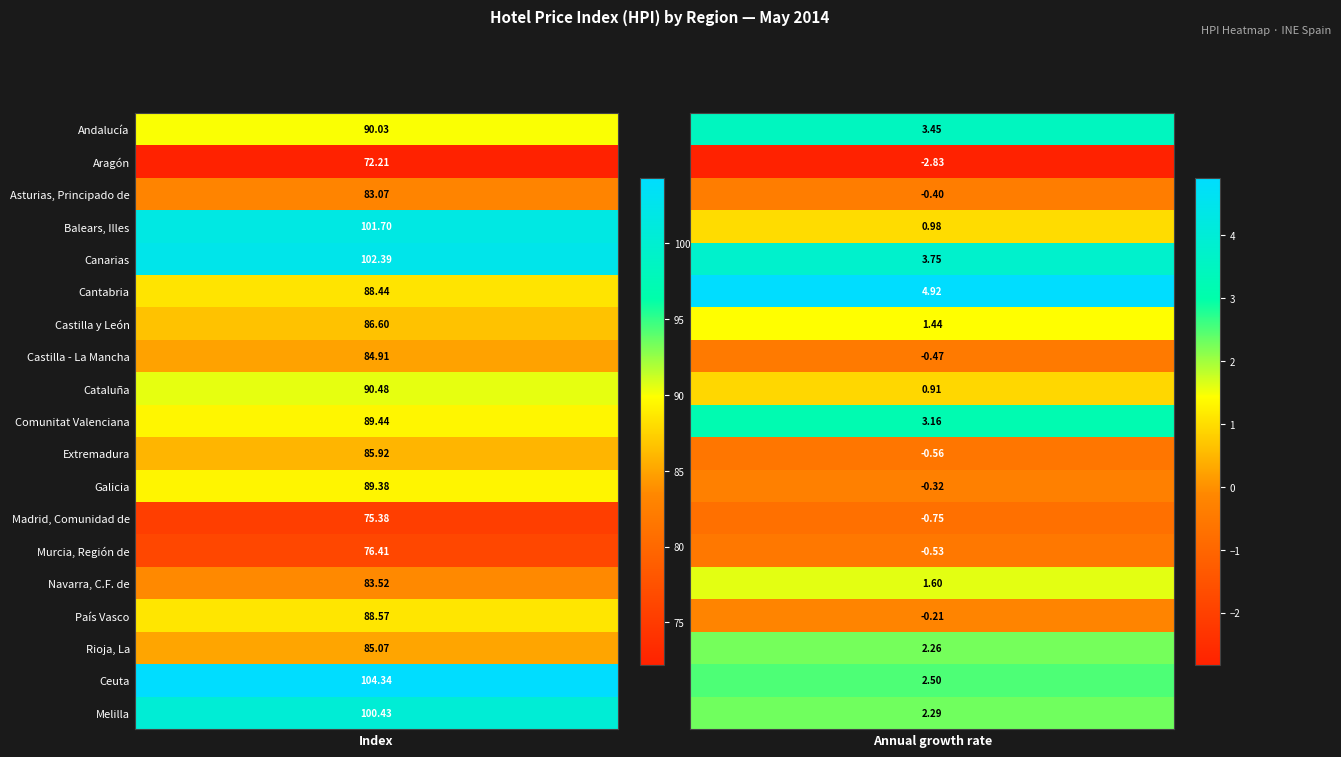

True or false: Cantabria has a value of 158.4 at 0.

False